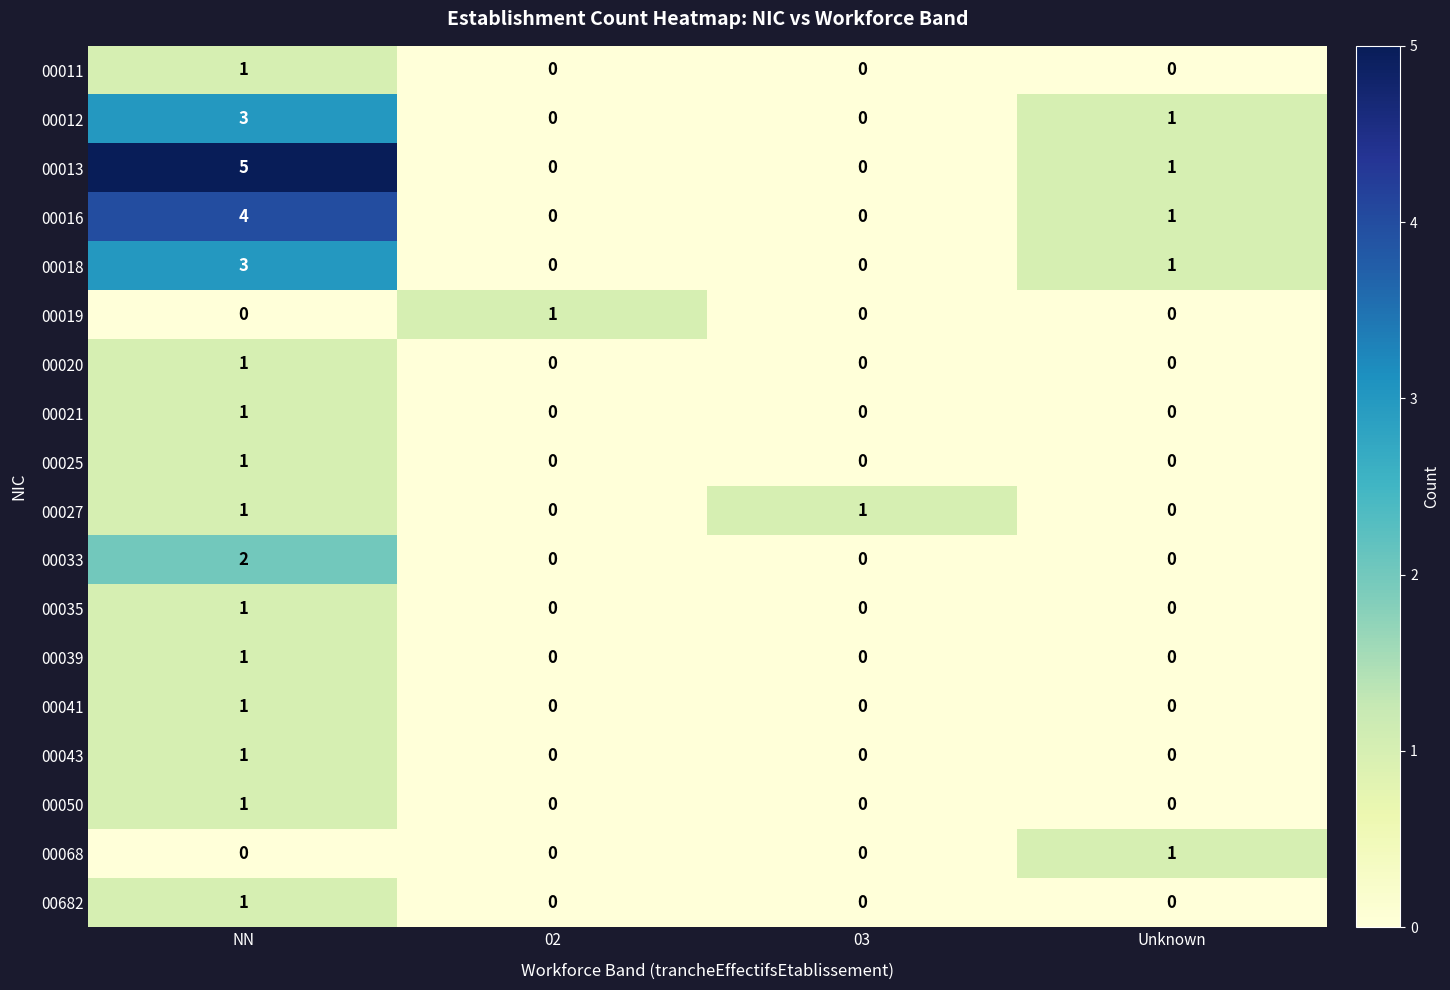

What is the spread (max minus min) of values at NN?

5